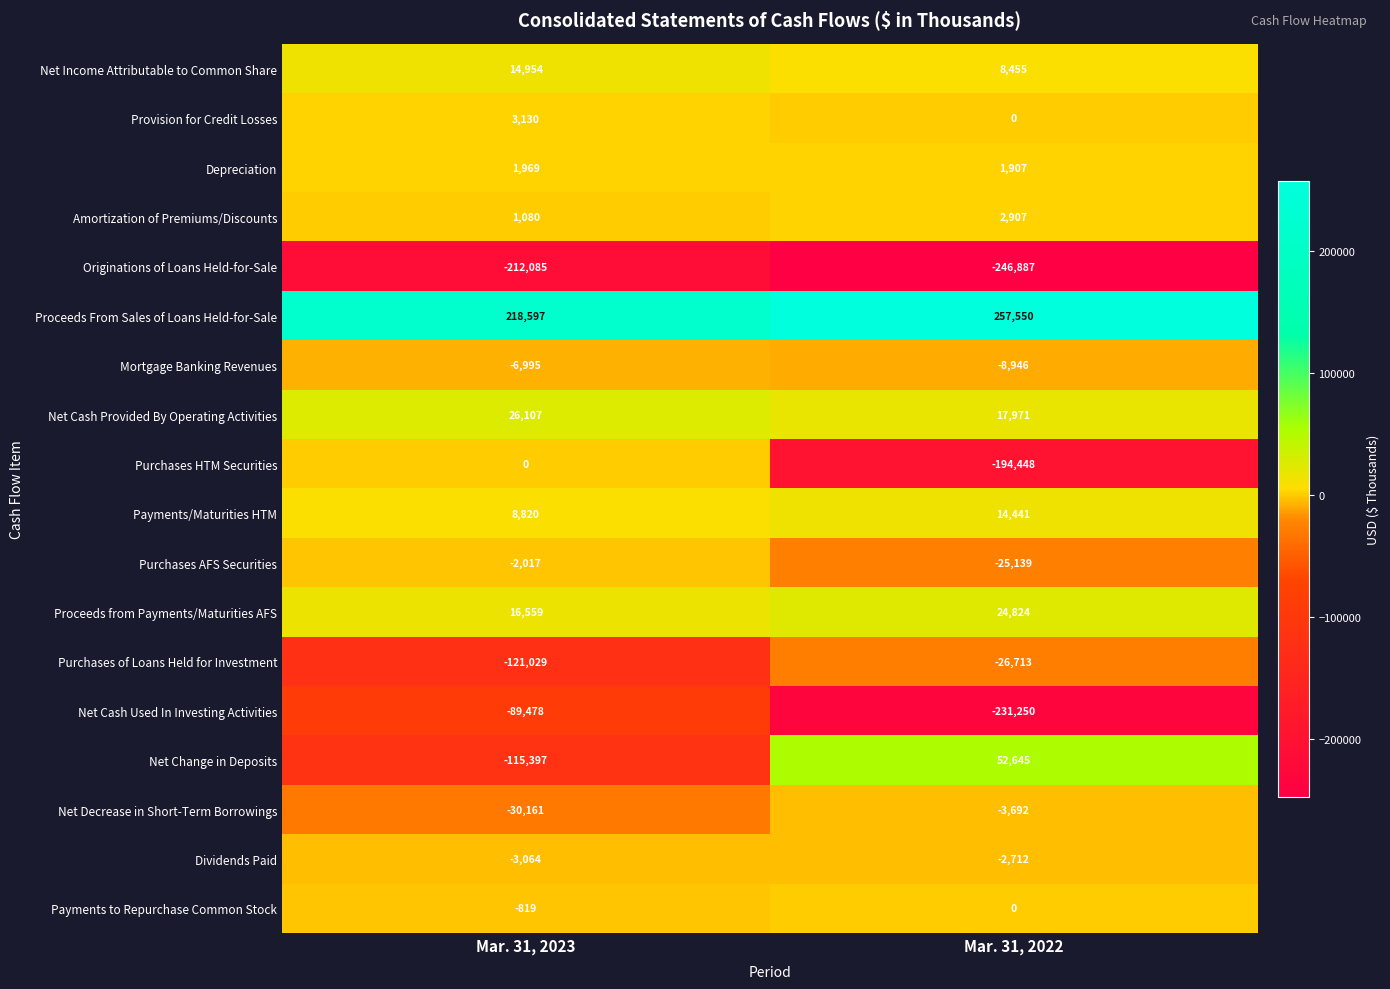

Where is Purchases AFS Securities nearest to the value -13578?

Mar. 31, 2023